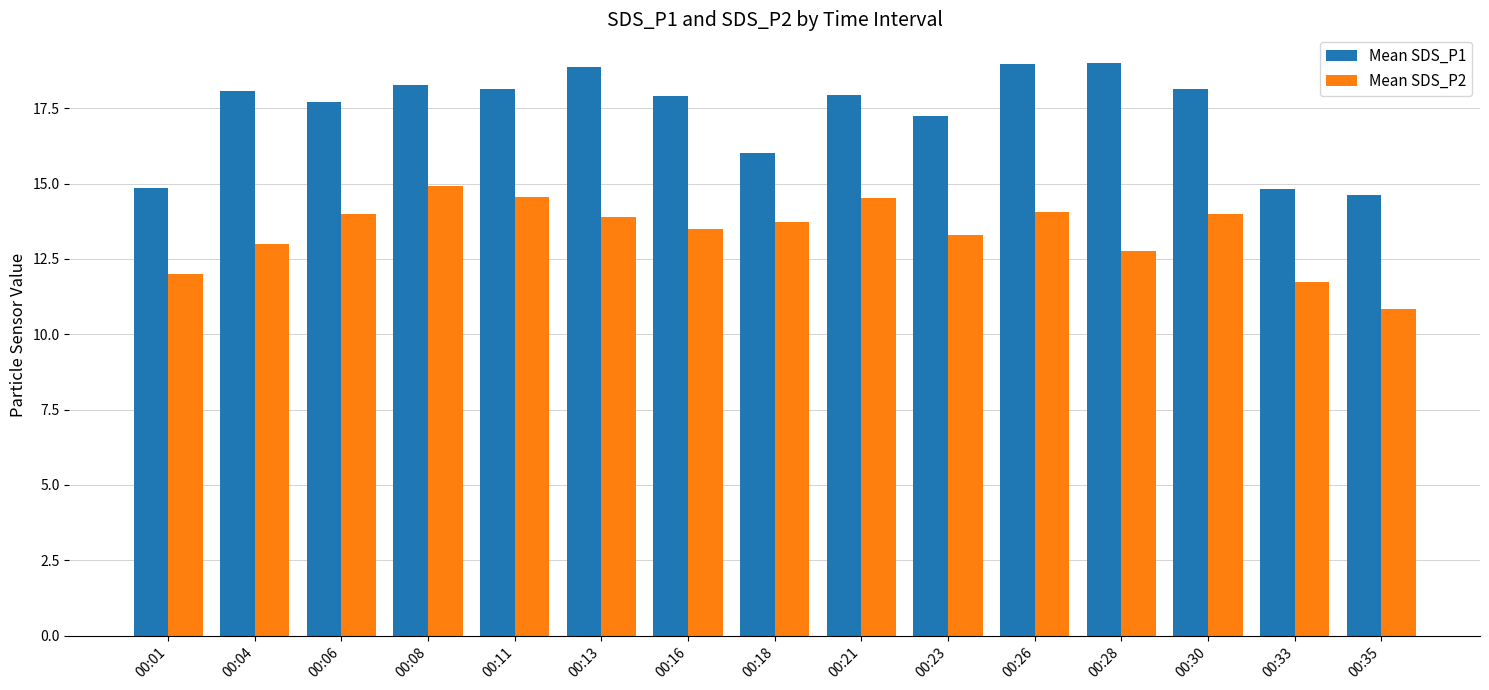

Which category has the lowest value in the Mean SDS_P1 series?

00:35